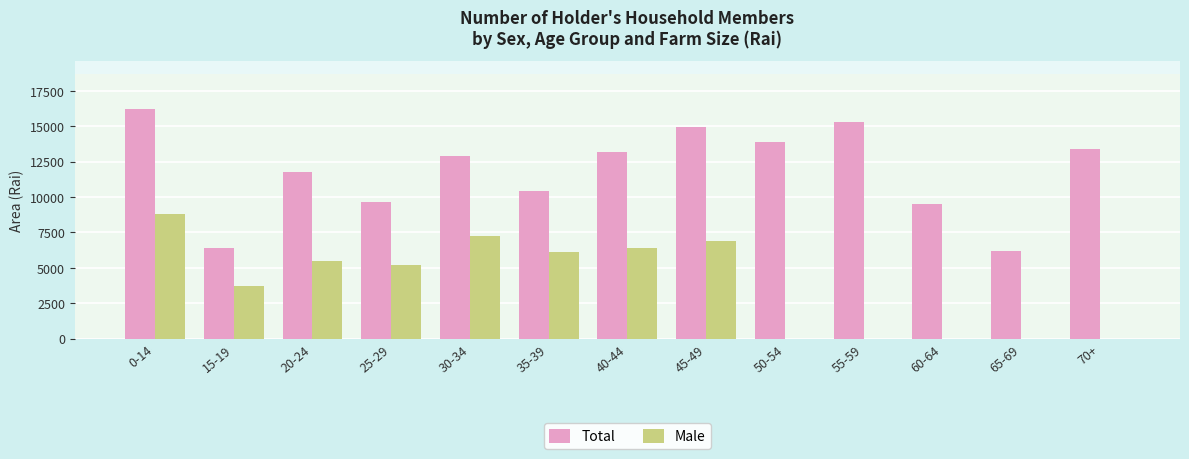

Is the value of Male at 40-44 greater than the value of Total at 50-54?

No